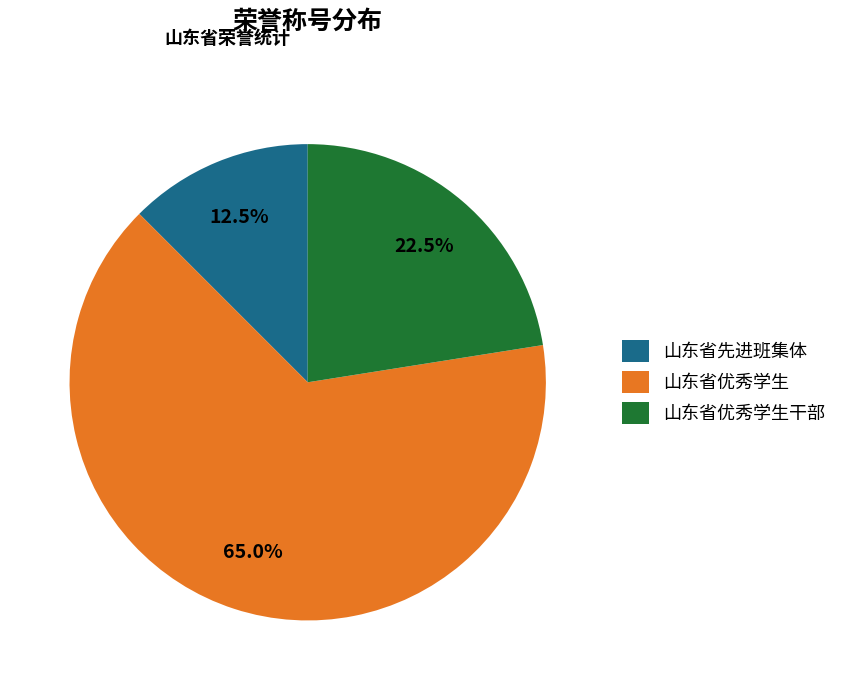

Combined, do 山东省优秀学生干部 and 山东省先进班集体 account for over 50%?

No